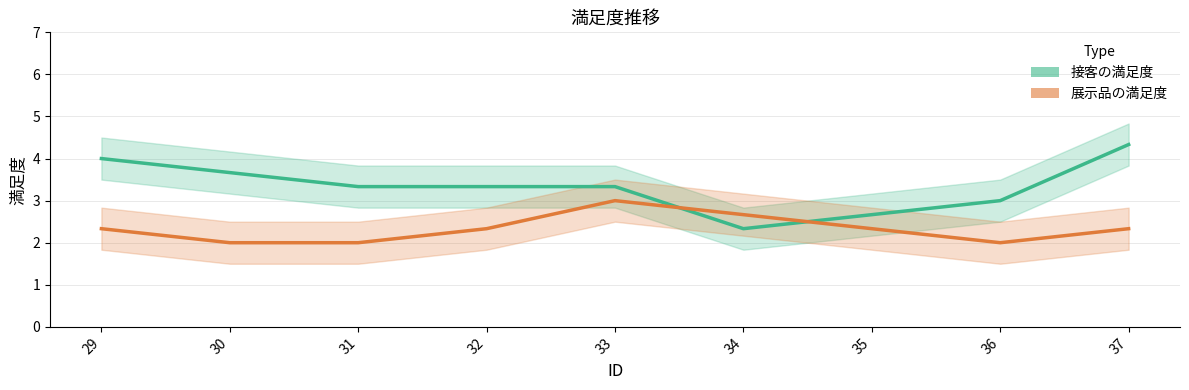

Which category has the lowest value across all series?

30